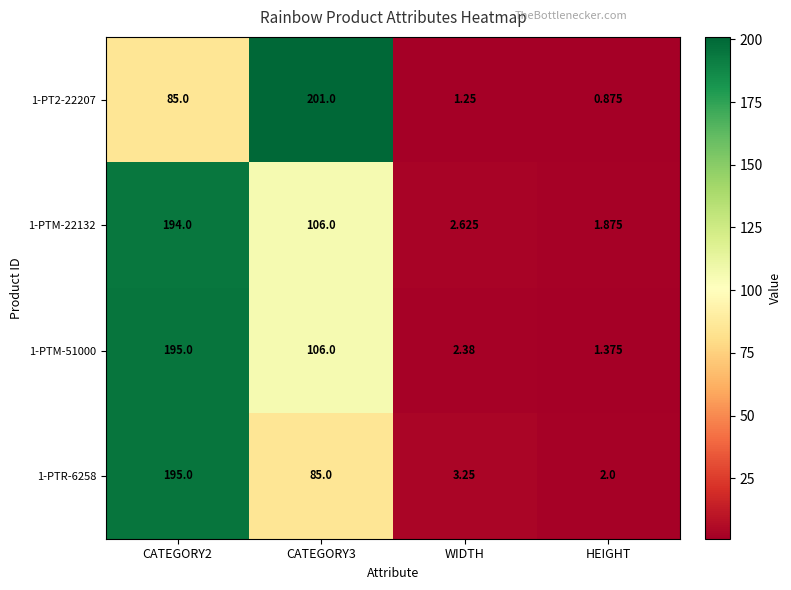

Which category has the lowest value in the 1-PTR-6258 series?

HEIGHT